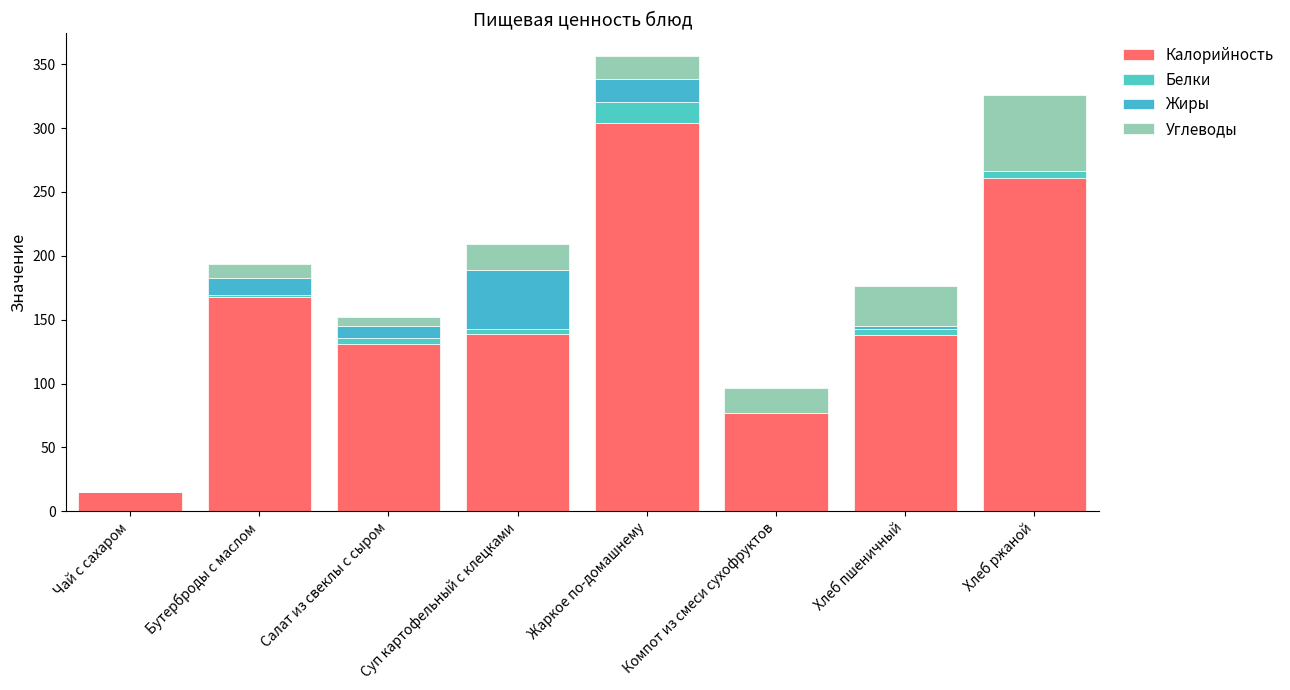

What are all the series names shown in the legend?

Калорийность, Белки, Жиры, Углеводы